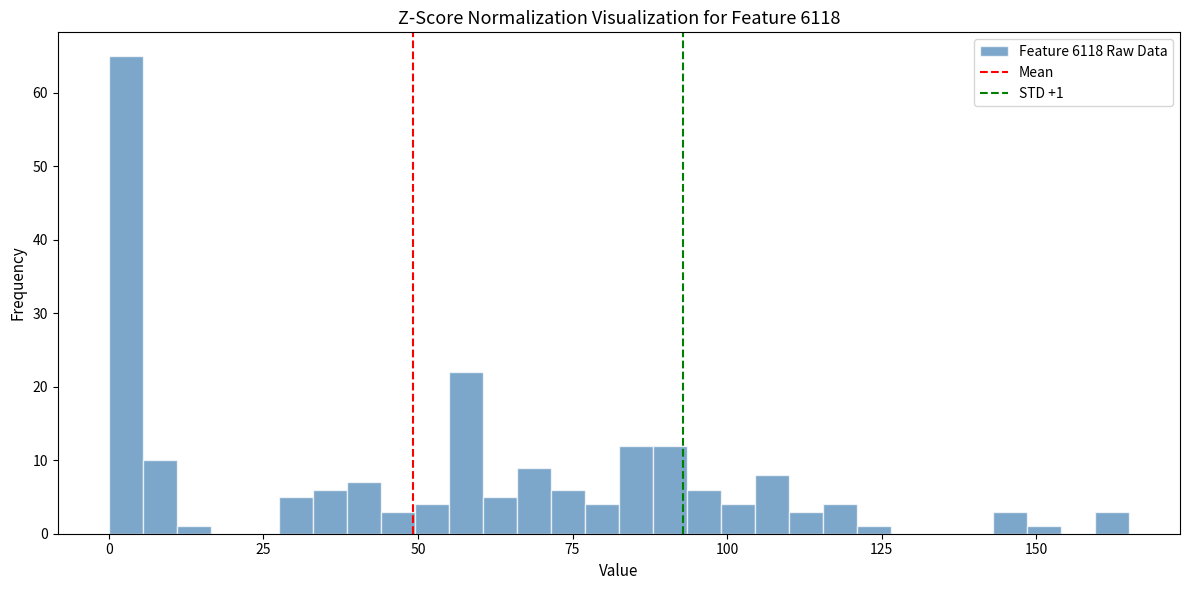

Read against the x-axis, roughly where is the centre of the tallest bar?

5